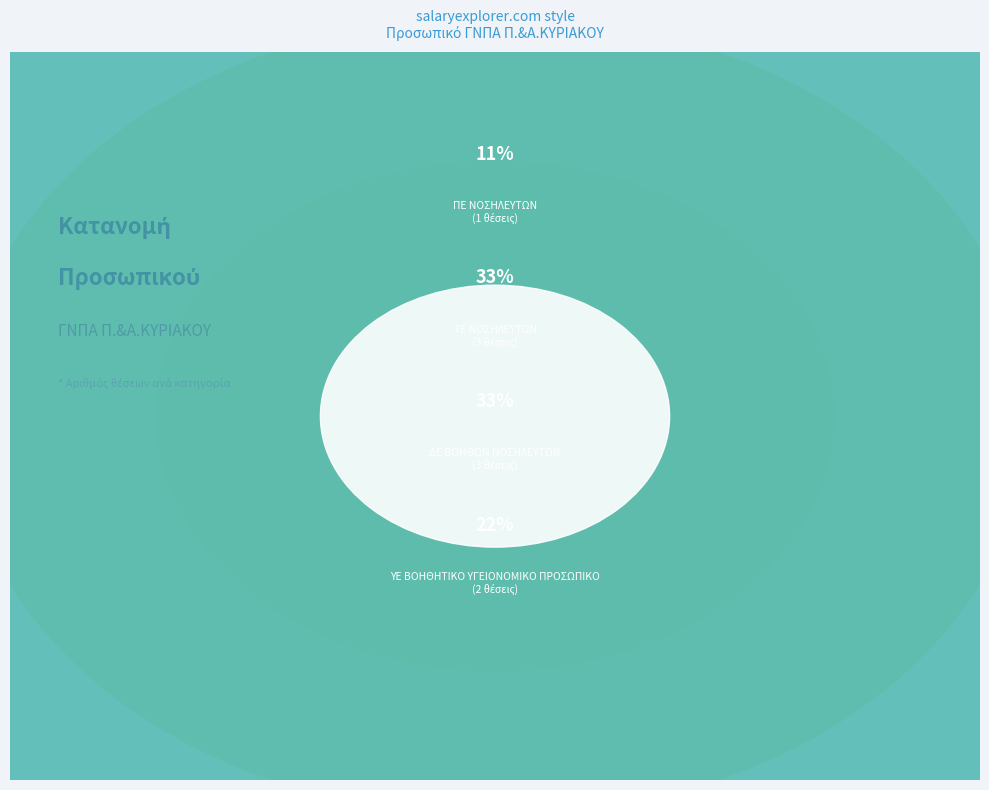

Which category has the biggest portion of the pie?

ΤΕ ΝΟΣΗΛΕΥΤΩΝ